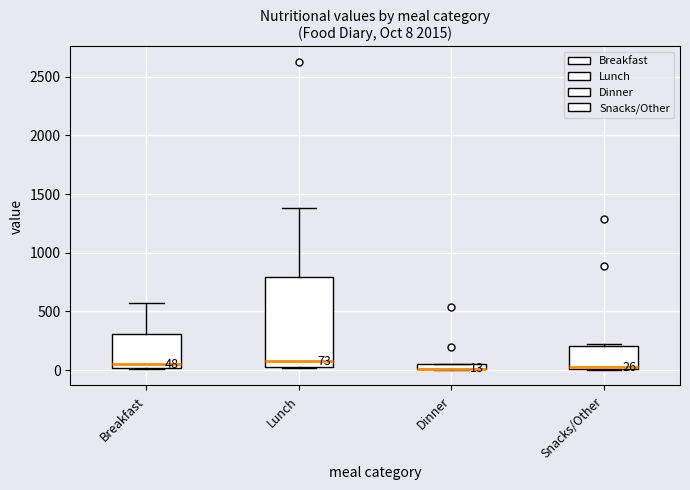

Comparing the boxes themselves (not the whiskers), which one is the tallest?

Lunch